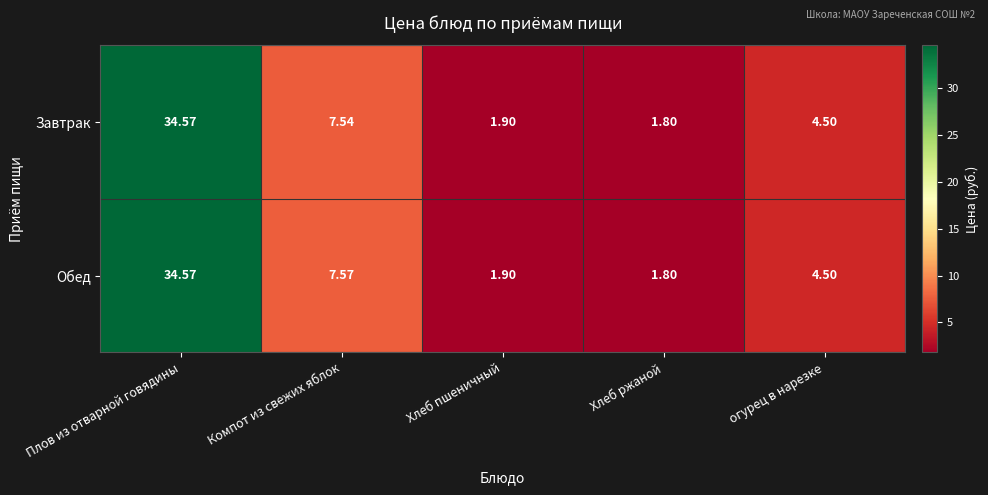

At how many categories does at least one series exceed 10?

1